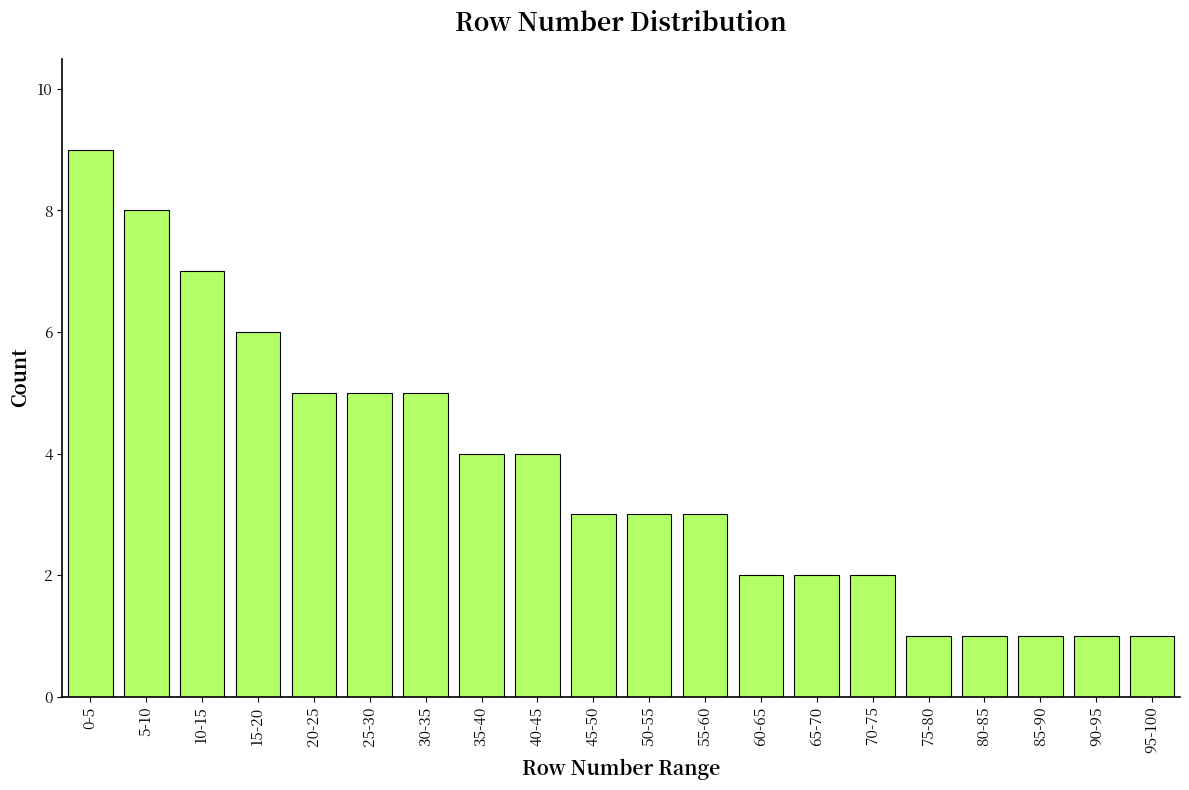

Reading right to left, extract all data points from this chart.

95-100=1	90-95=1	85-90=1	80-85=1	75-80=1	70-75=2	65-70=2	60-65=2	55-60=3	50-55=3	45-50=3	40-45=4	35-40=4	30-35=5	25-30=5	20-25=5	15-20=6	10-15=7	5-10=8	0-5=9